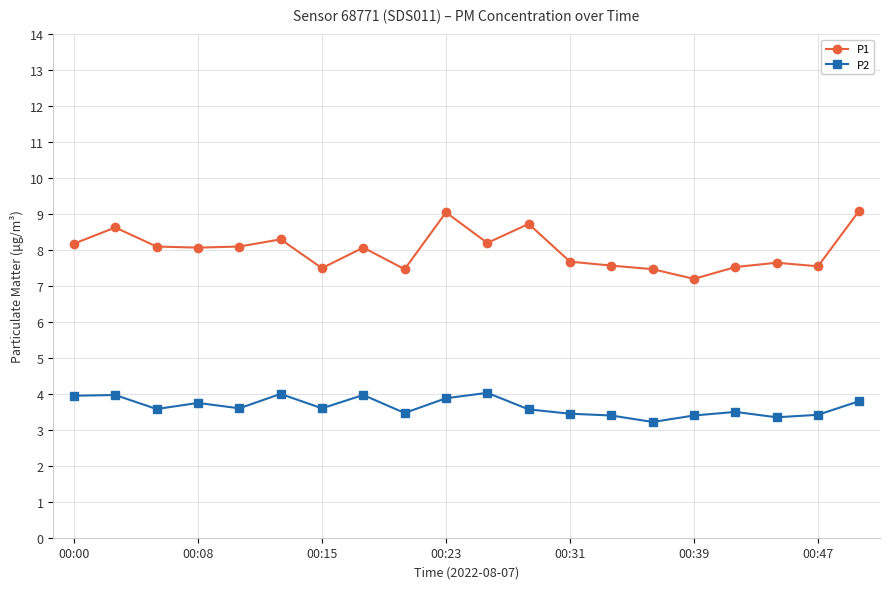

At how many categories does at least one series exceed 5?

20